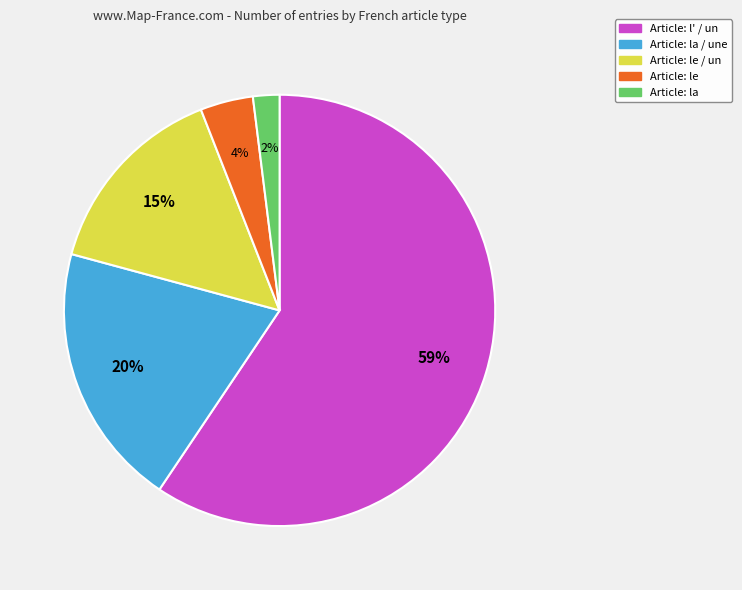

How many segments does this pie chart have?

5